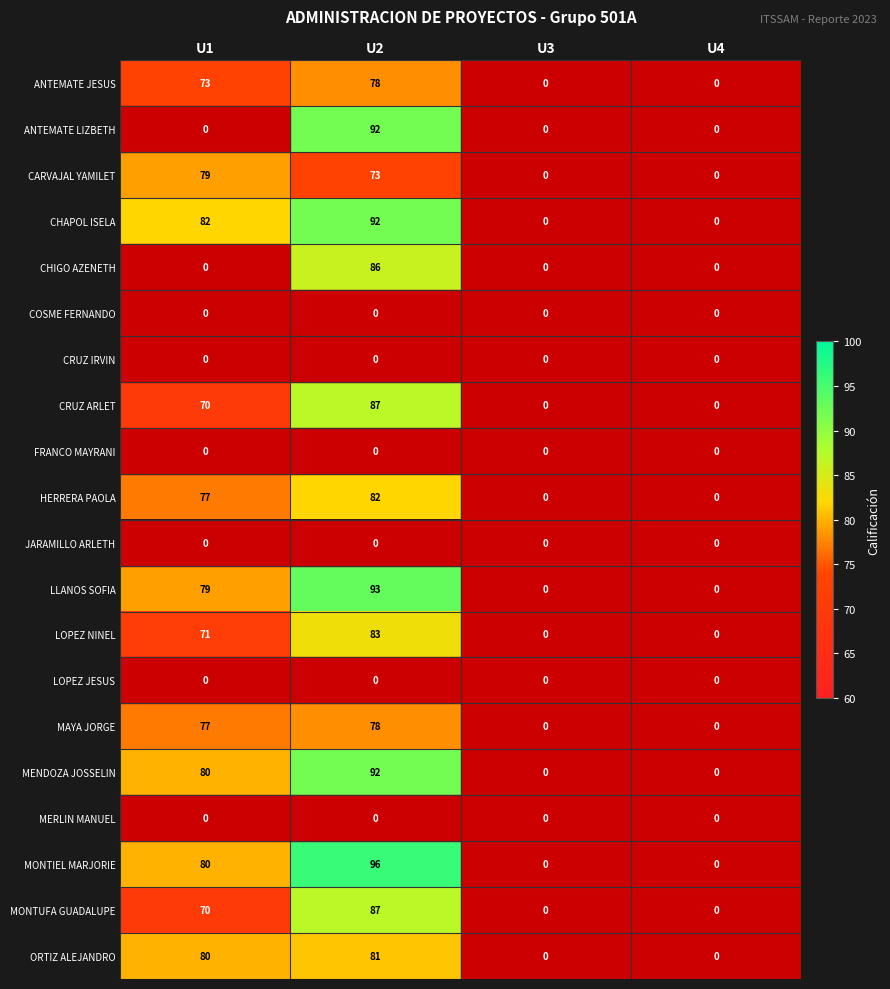

The value of LOPEZ NINEL at U2 is 38. True or false?

False